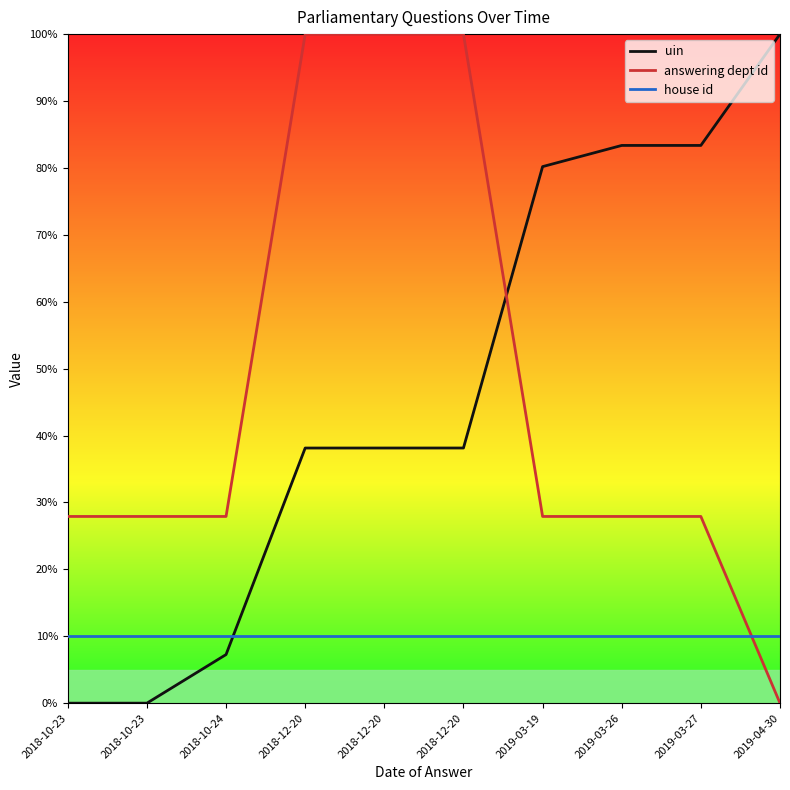

Reading right to left, list all the values displayed in this chart.

uin: 100.0	83.4	83.4	80.2	38.1	38.1	38.1	7.3	0.0	0.0
answering dept id: 0.0	27.9	27.9	27.9	100.0	100.0	100.0	27.9	27.9	27.9
house id: 10.0	10.0	10.0	10.0	10.0	10.0	10.0	10.0	10.0	10.0